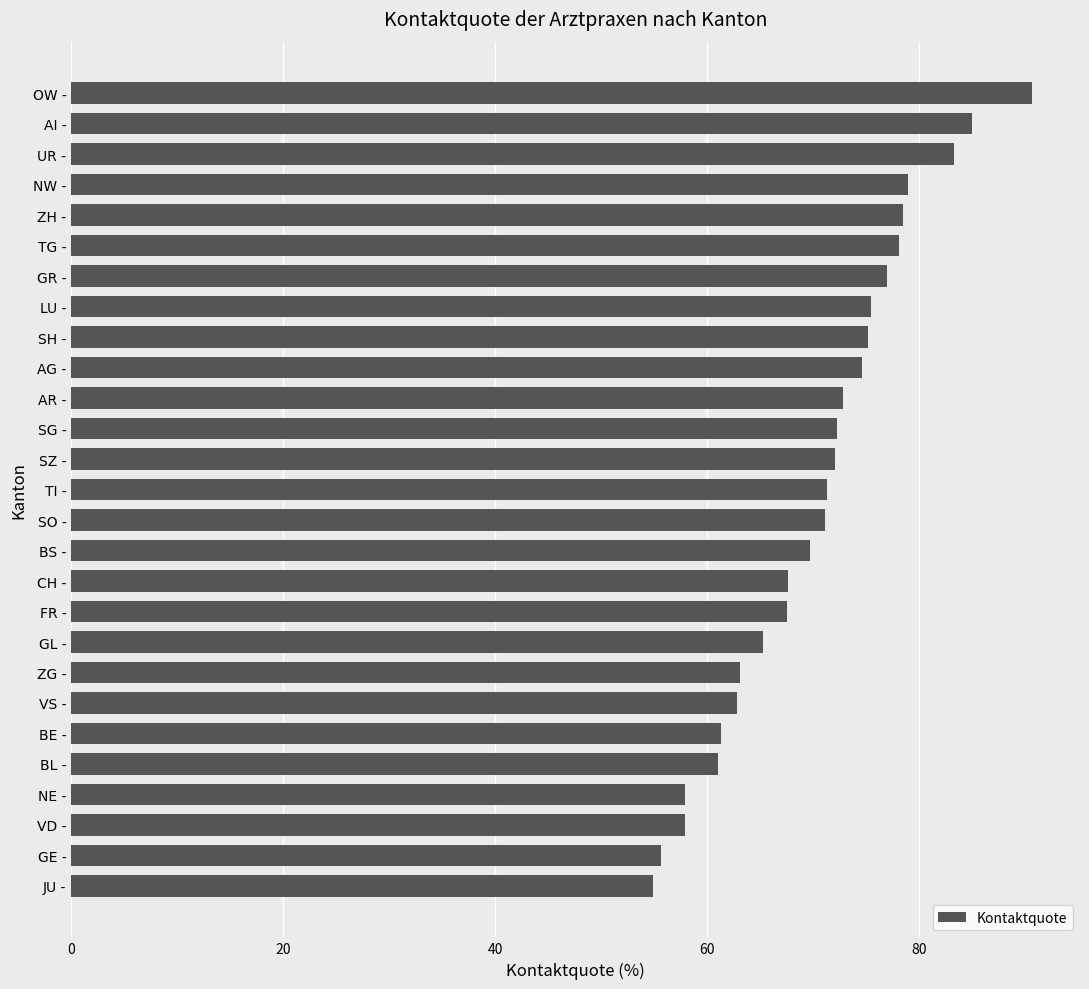

What is the smallest value displayed?

55.0